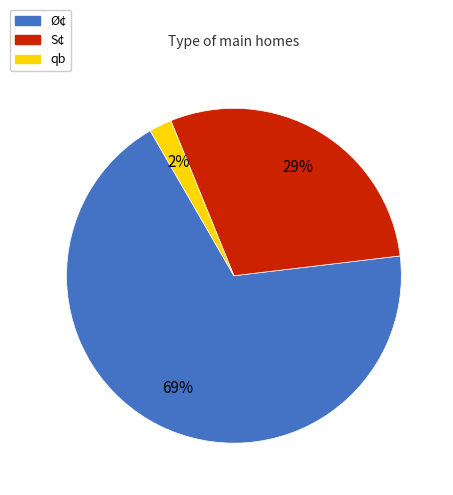

The Ø¢ slice represents 74% of the pie. True or false?

False